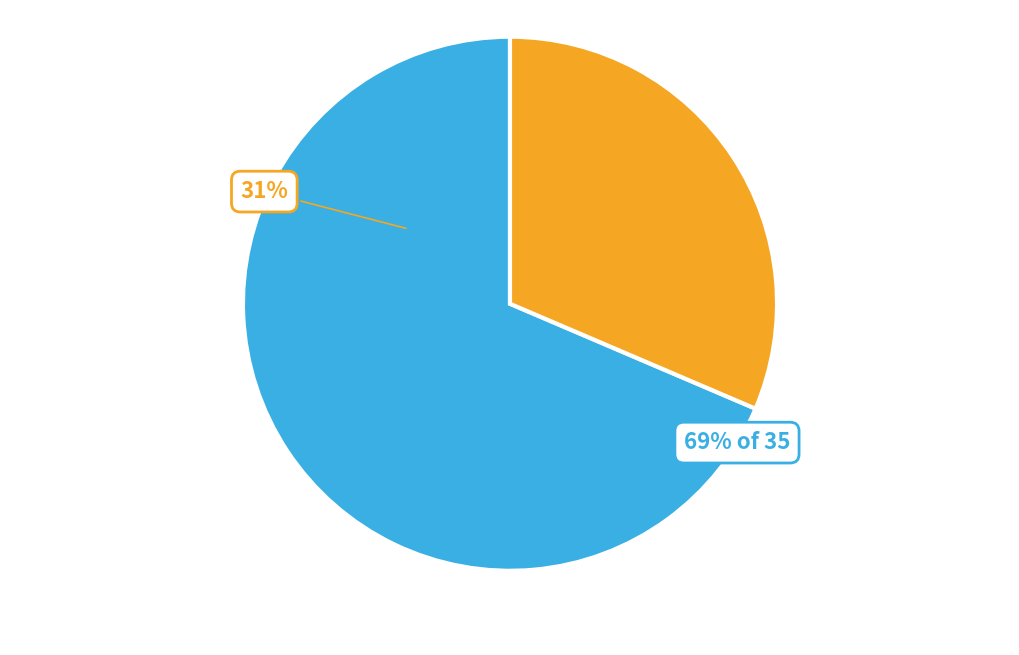

Does City of Heavenly Fire represent more than half of the total?

No